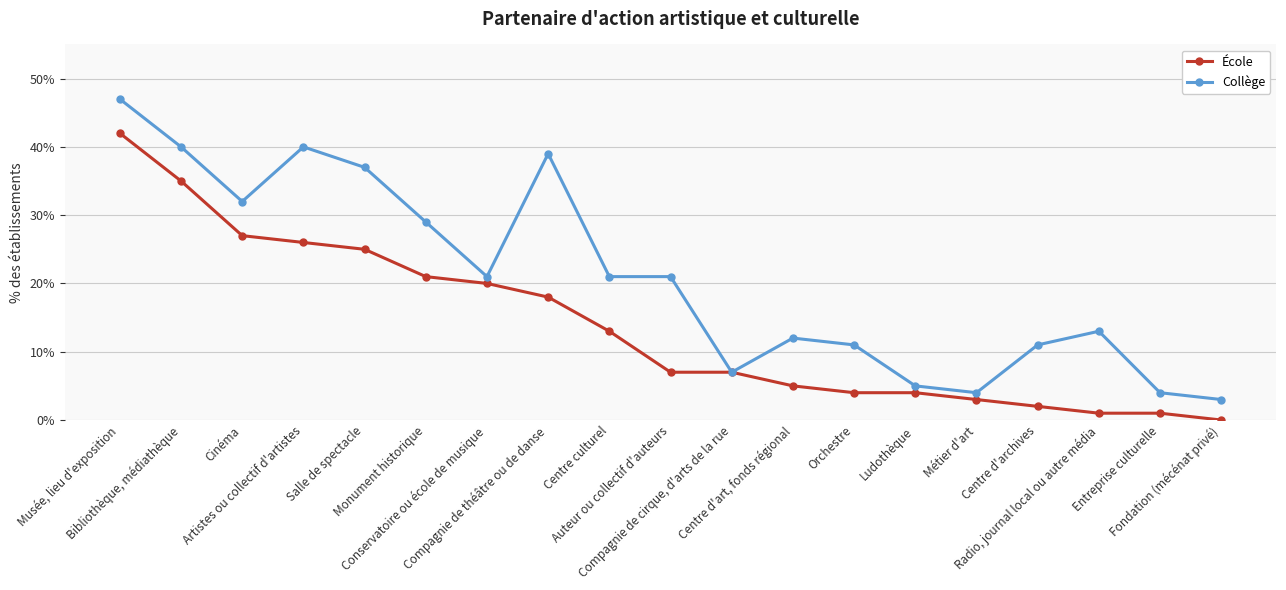

Reading right to left, what are all the values shown in this chart?

École: 0	1	1	2	3	4	4	5	7	7	13	18	20	21	25	26	27	35	42
Collège: 3	4	13	11	4	5	11	12	7	21	21	39	21	29	37	40	32	40	47